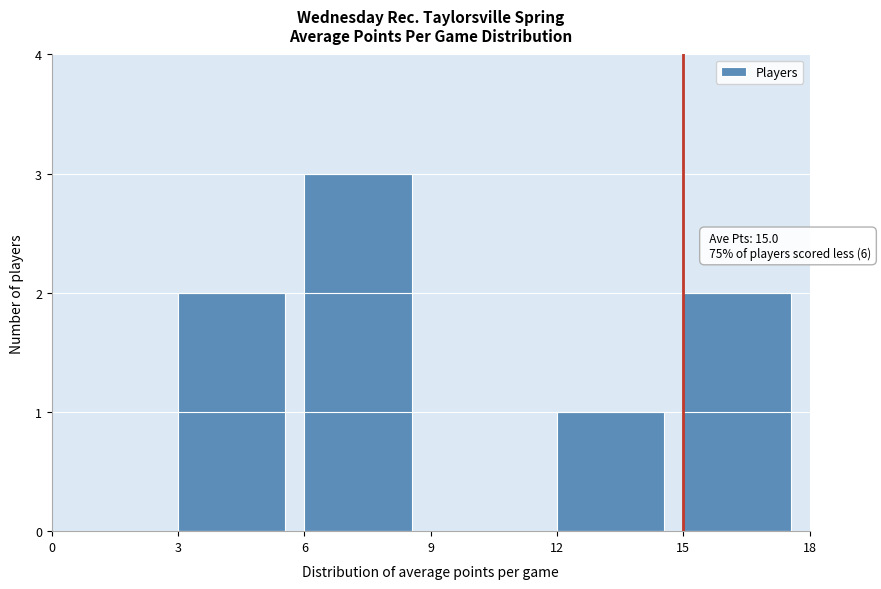

Over which range of the x-axis is the bar tallest?

6 to 9